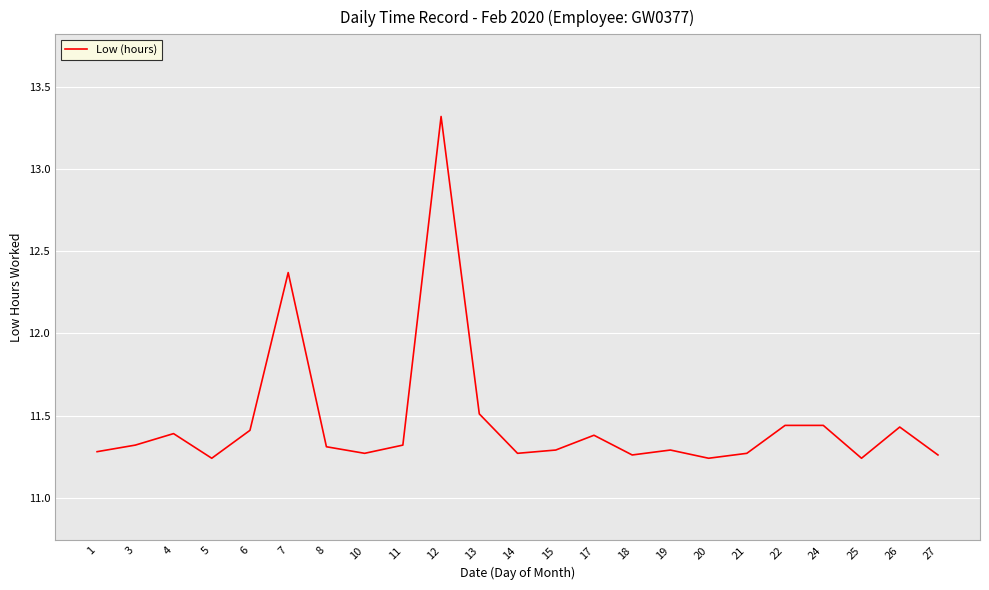

What is the ratio of the value at 13 to the value at 25?

1.0